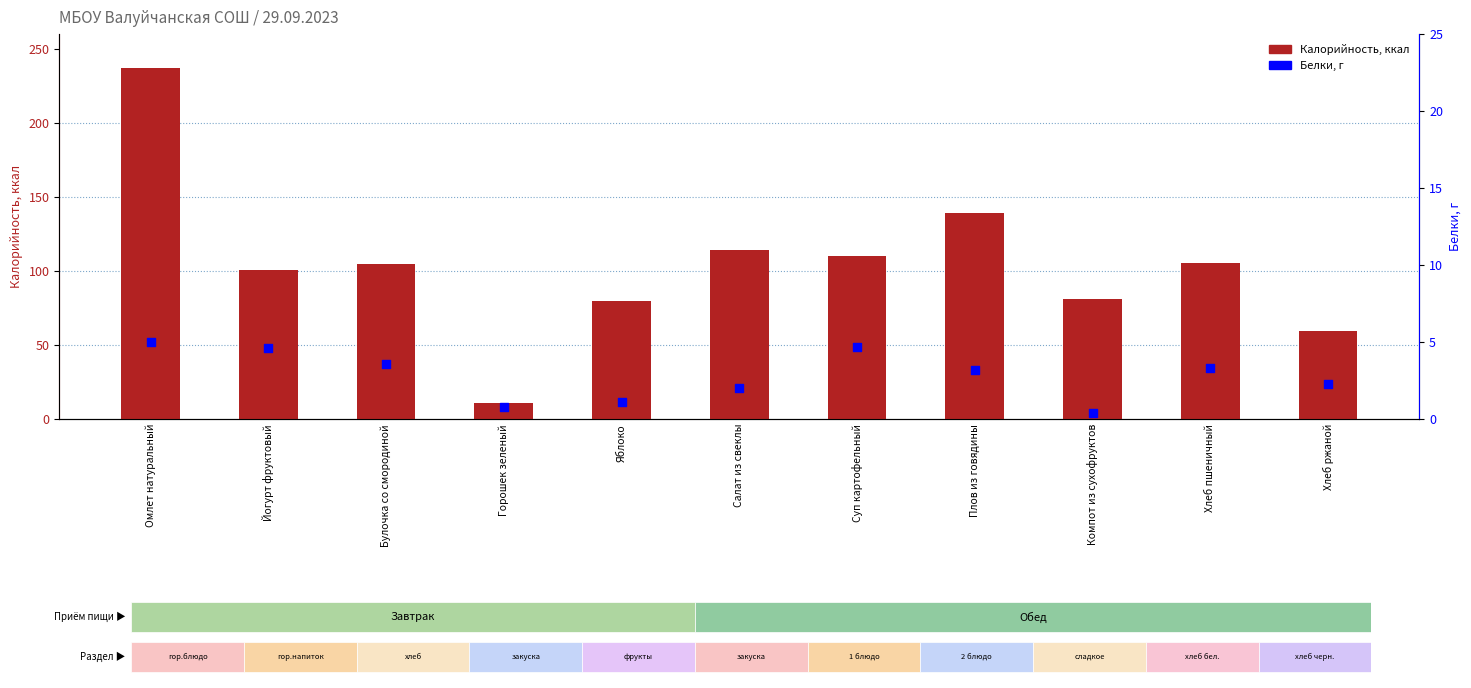

What are all the series names shown in the legend?

Калорийность, Белки